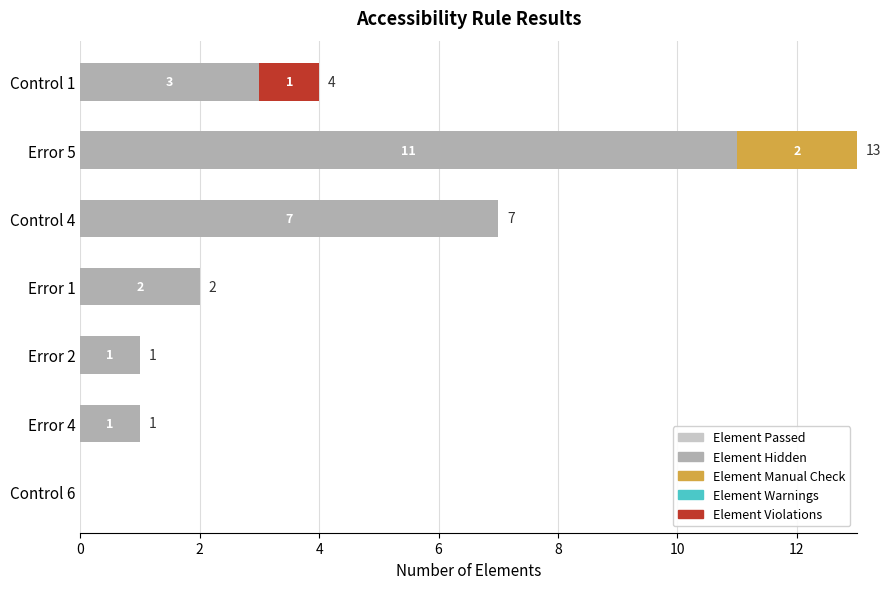

The Element Hidden series shows 1 at Error 1. True or false?

False